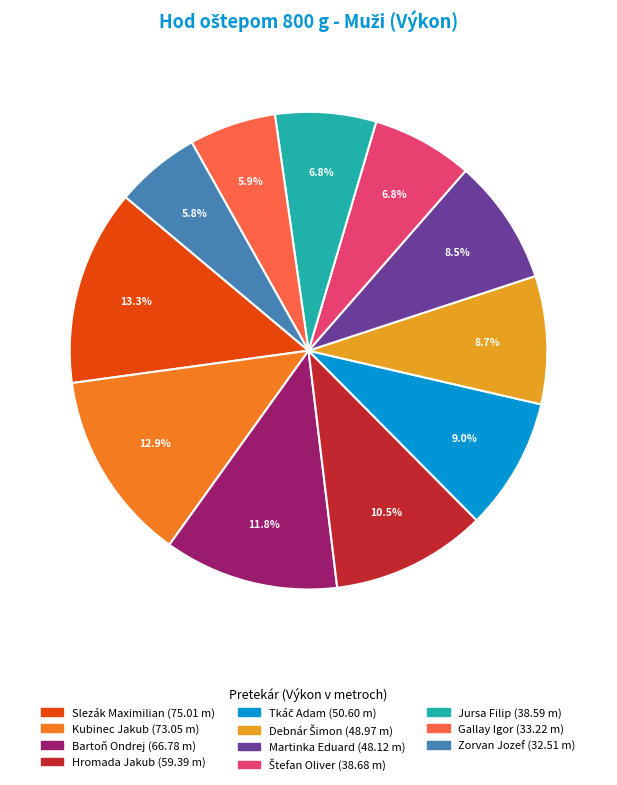

Rank the categories by value from highest to lowest.

Slezák Maximilian, Kubinec Jakub, Bartoň Ondrej, Hromada Jakub, Tkáč Adam, Debnár Šimon, Martinka Eduard, Štefan Oliver, Jursa Filip, Gallay Igor, Zorvan Jozef